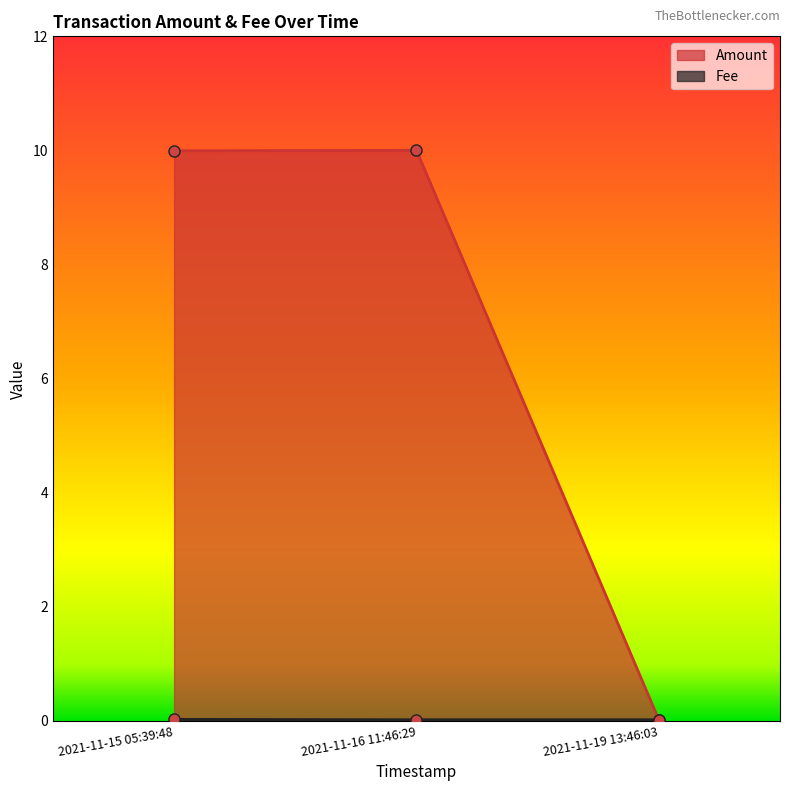

The value of Amount at 2021-11-15 05:39:48 is 10.0. True or false?

True